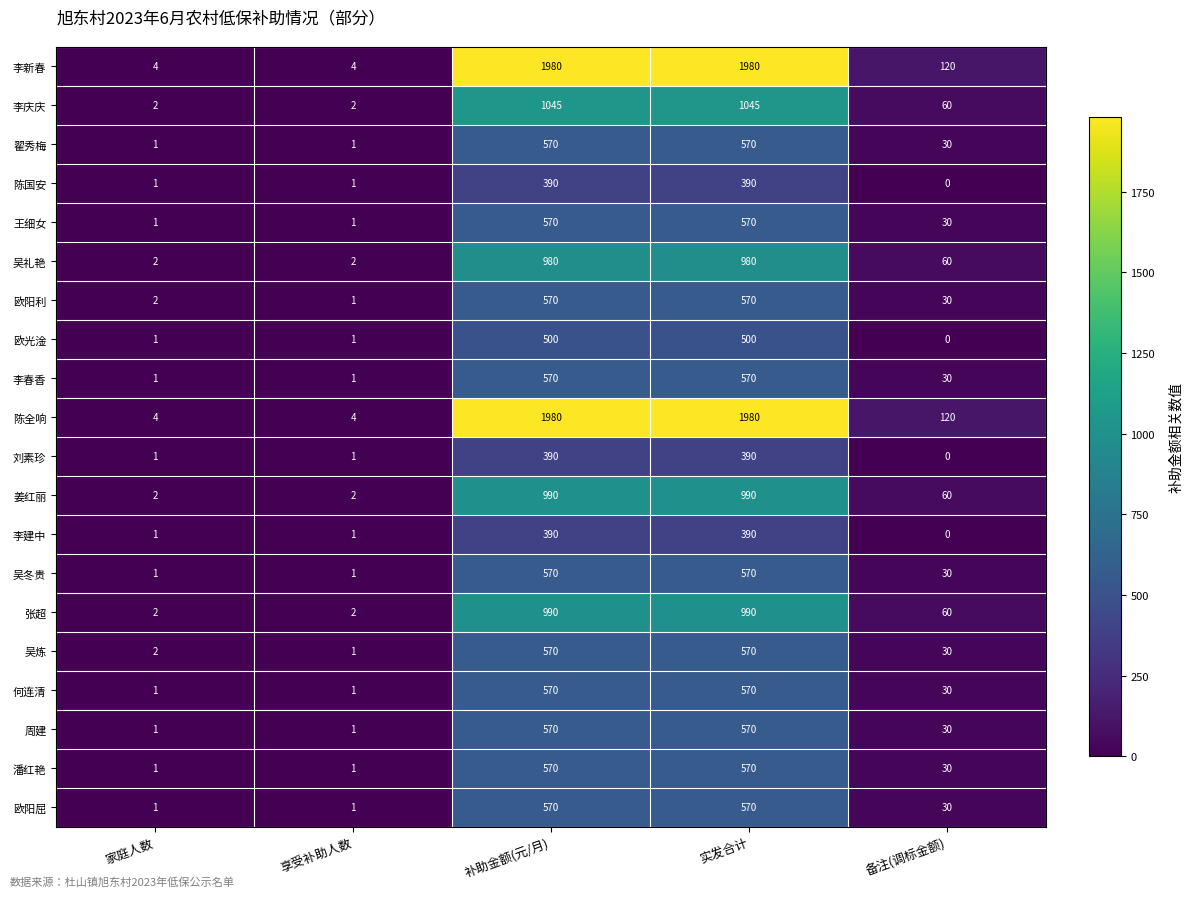

What is the difference between the maximum and minimum values in the 陈国安 series?

390